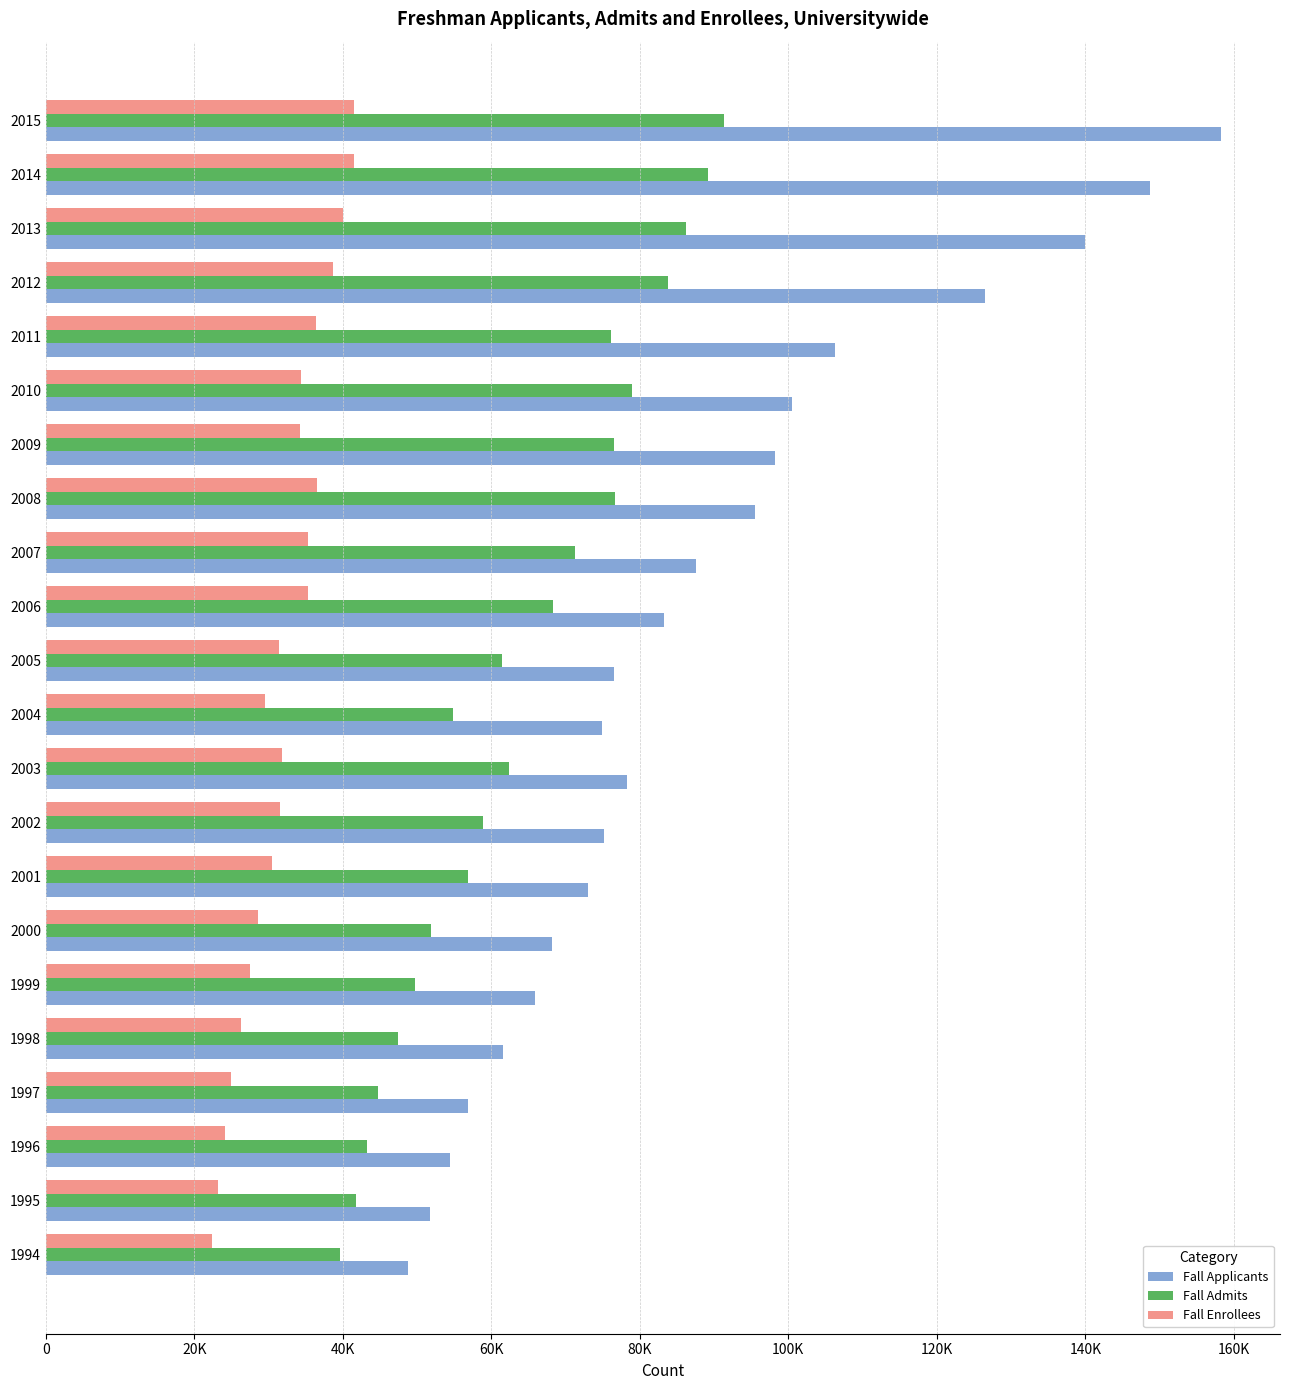

List the series in order of their peak value, highest first.

Fall Applicants, Fall Admits, Fall Enrollees